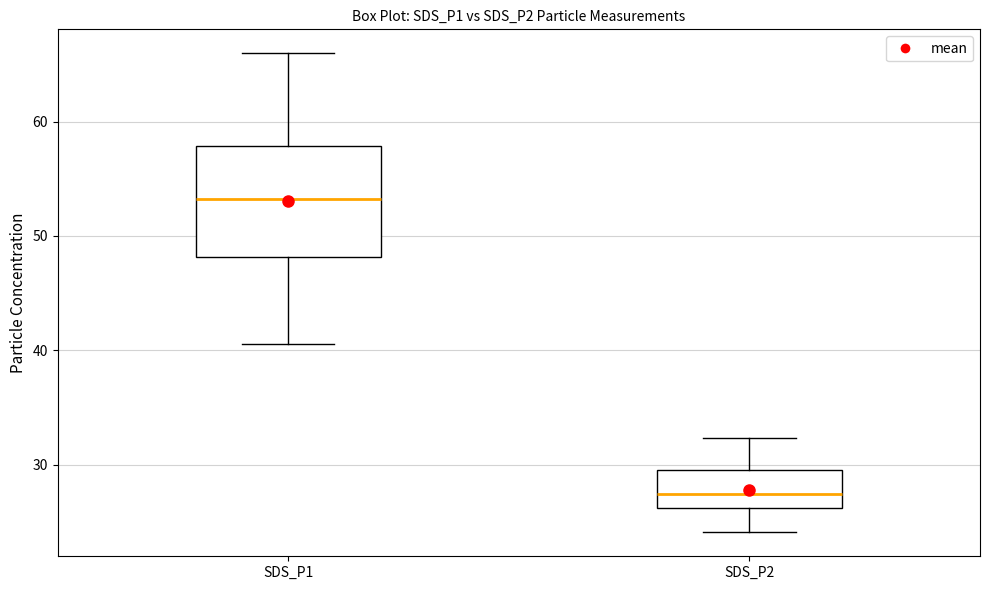

Which box is the tallest, from its lower edge to its upper edge?

SDS_P1